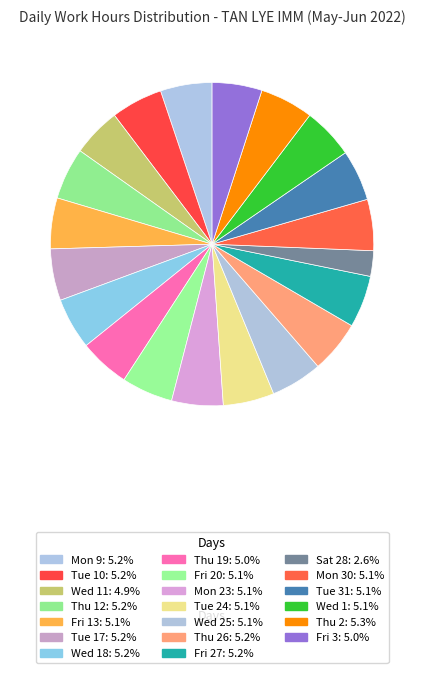

Which slice is the largest?

Thu 2